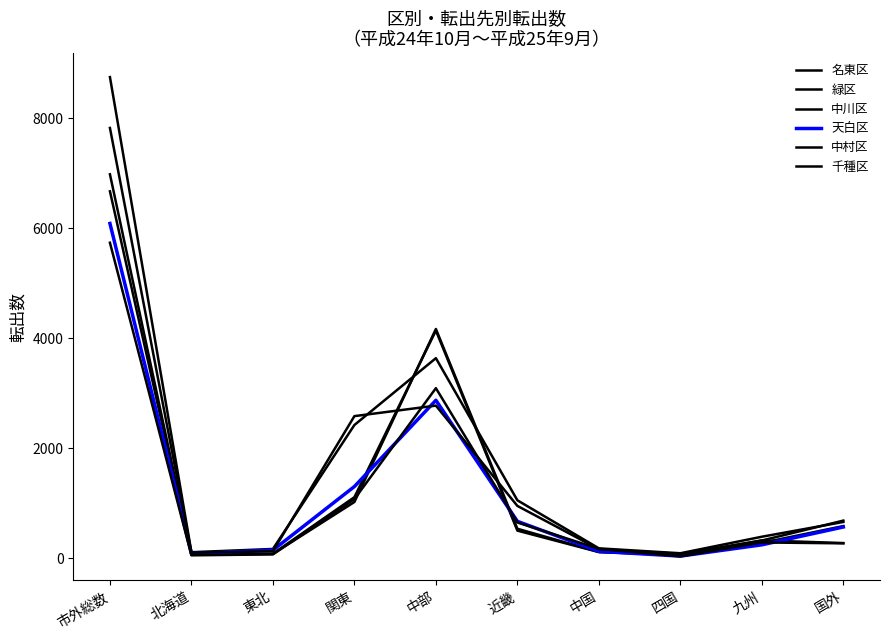

Is this an area chart (filled region under the line)?

No